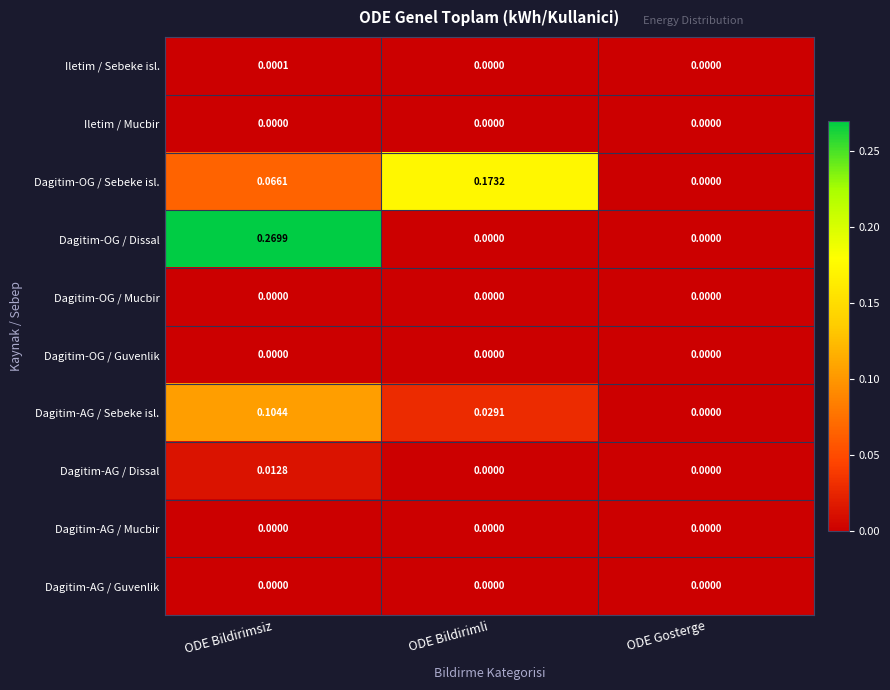

Where is Dagitim-AG / Sebeke isl. nearest to the value 0?

ODE Gosterge